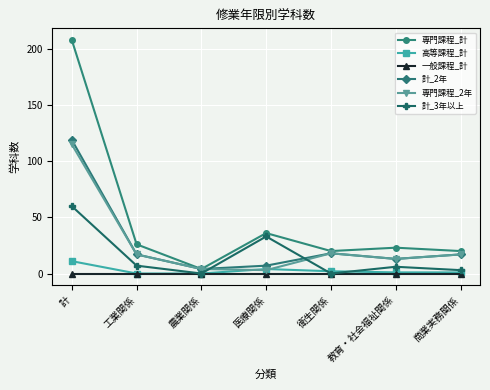

What is the label of the 2nd point from the right?

教育・社会福祉関係